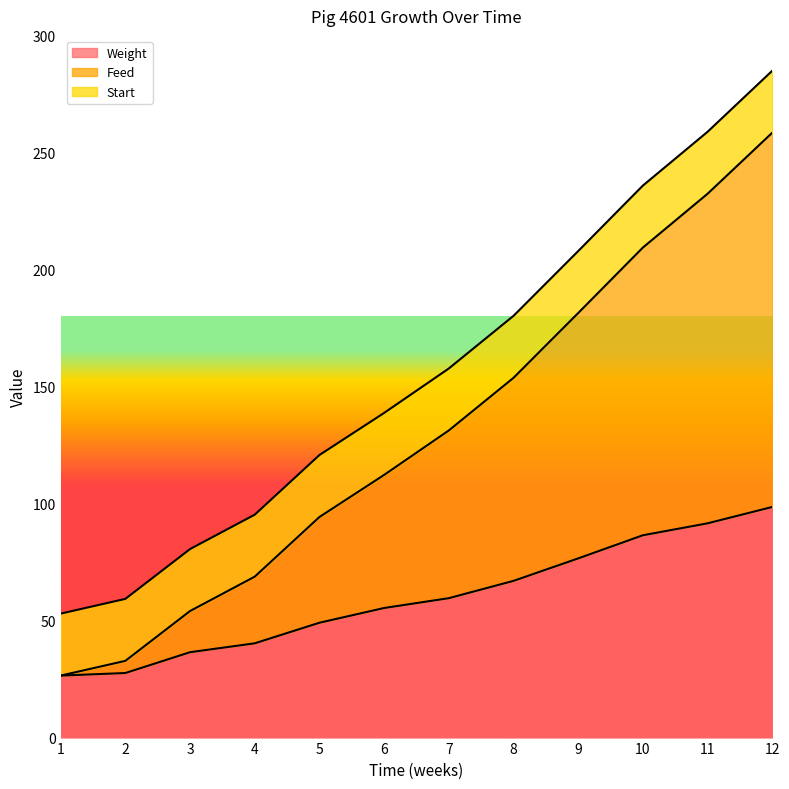

At which label is Feed closest to 142?

7